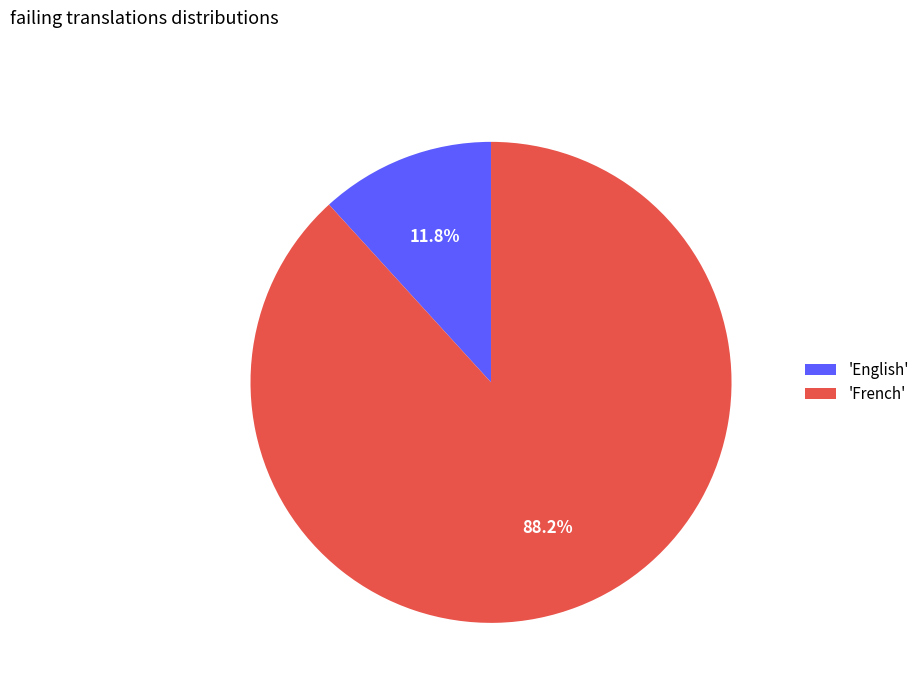

Rank the categories by value from lowest to highest.

'English', 'French'